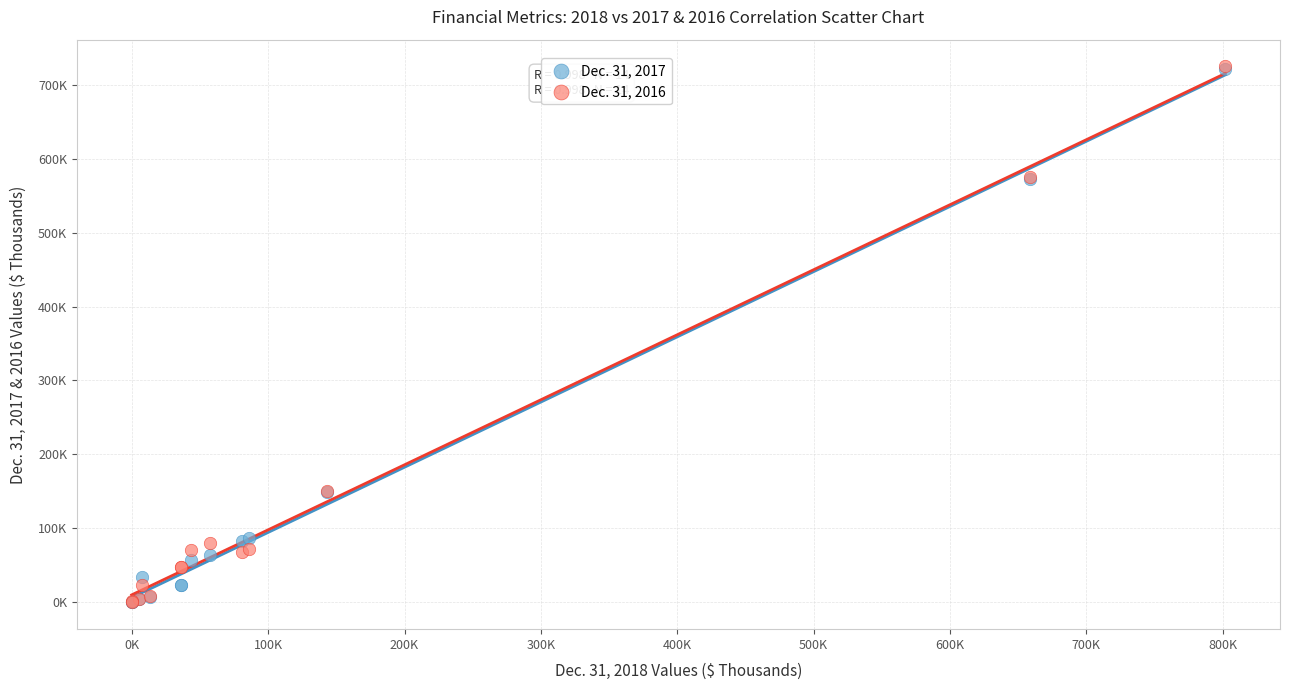

Which series has the widest spread of Y values?

Dec. 31, 2016